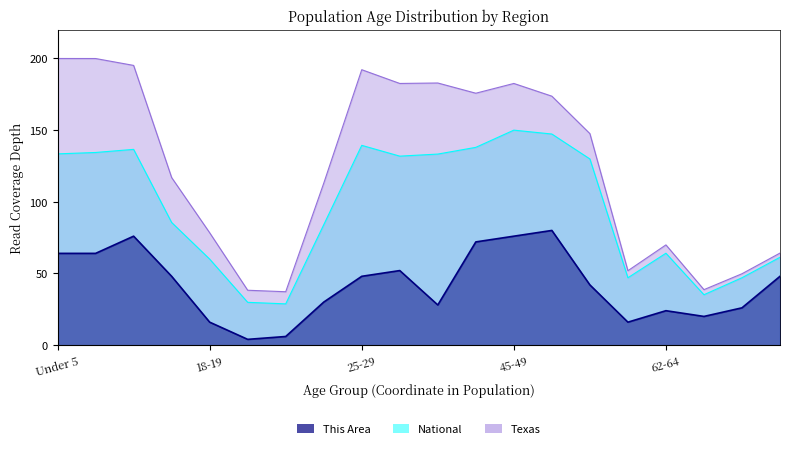

True or false: National has a value of 74.4 at 67-69.

False